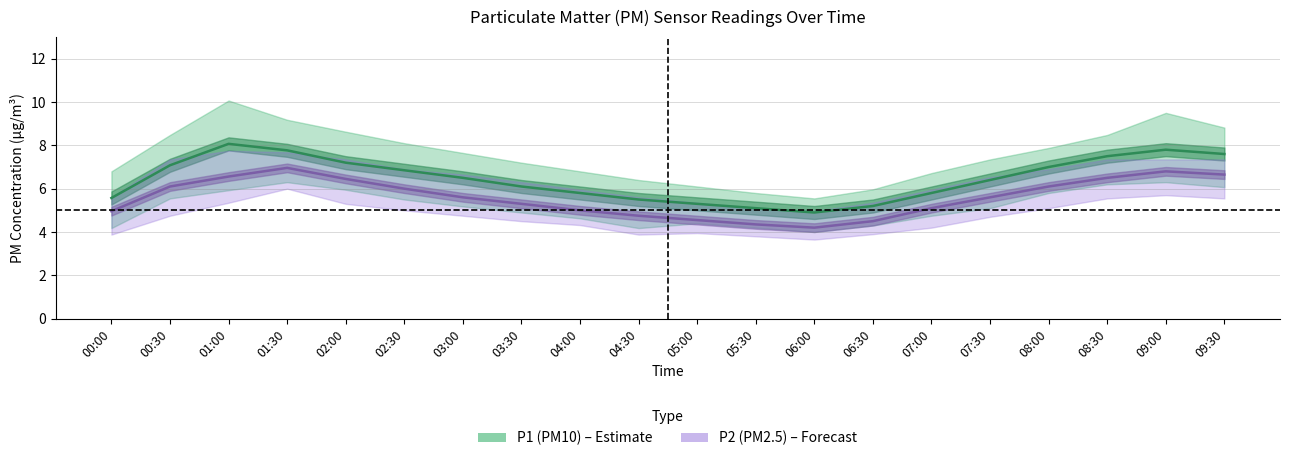

True or false: P1 (PM10) has more than 1 points higher than both neighbors.

True